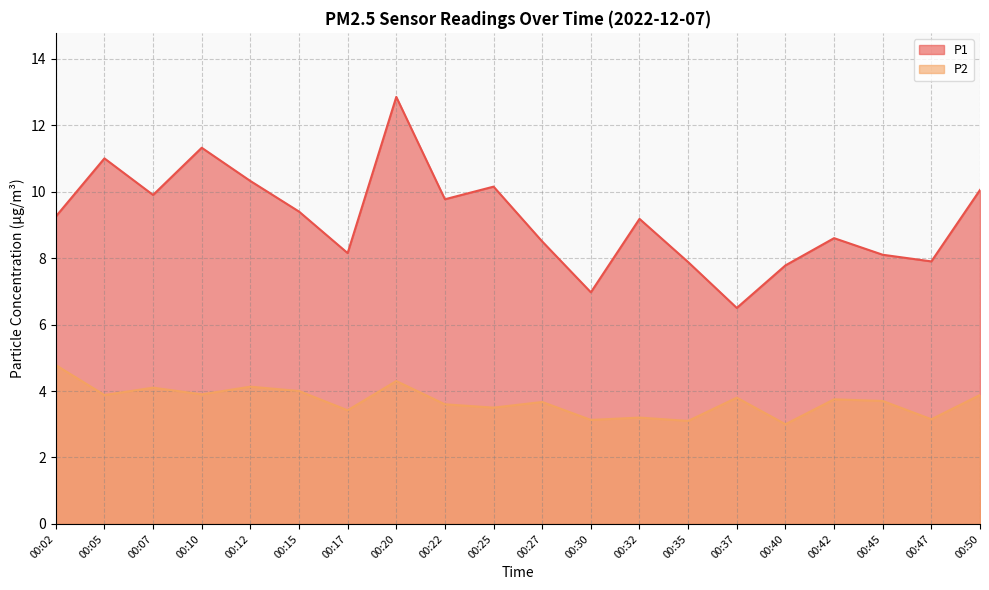

What is the value of the P2 point at the 5th from the left?

4.1